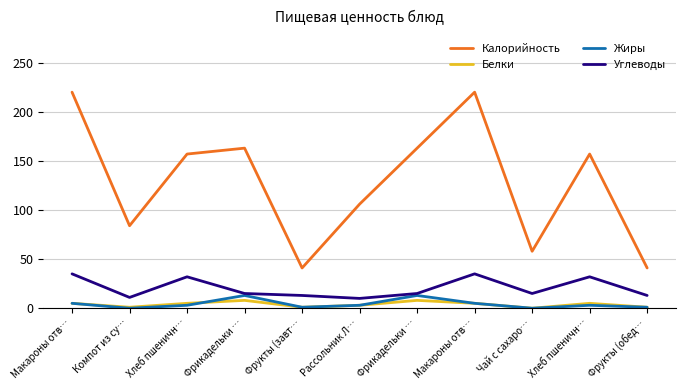

Does the chart display data point markers on the line(s)?

No